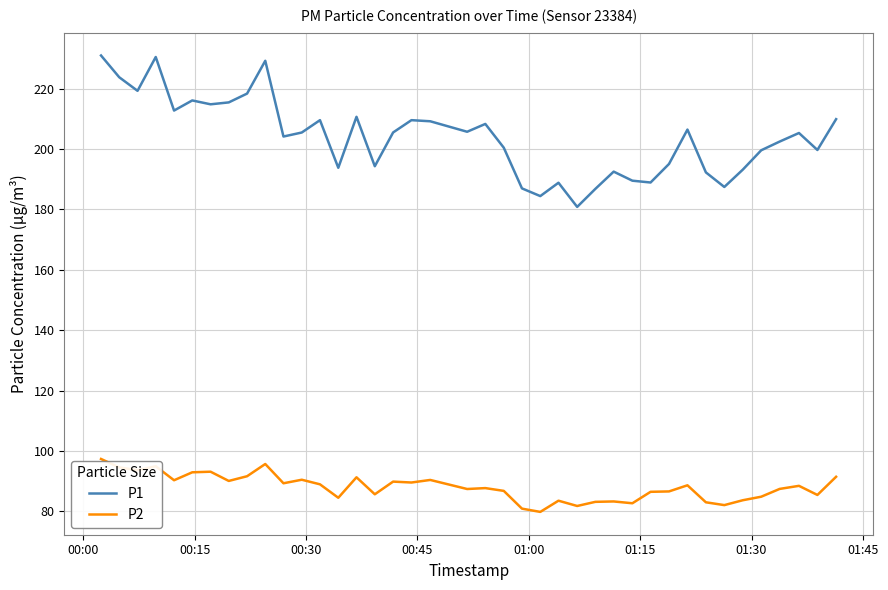

Rank the series by their average value, from lowest to highest.

P2, P1